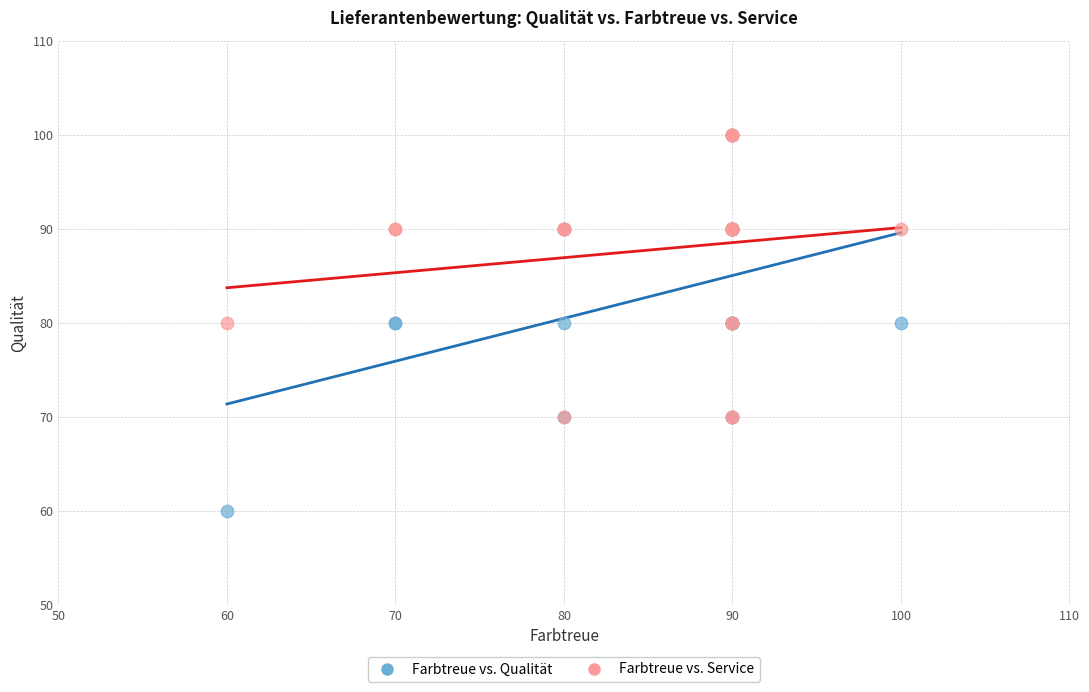

What are all the series names shown in the legend?

Farbtreue vs. Qualität, Farbtreue vs. Service